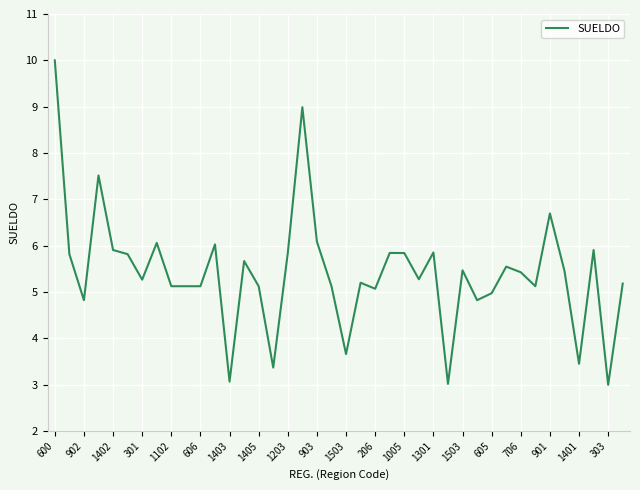

What is the greatest value displayed?

10.0